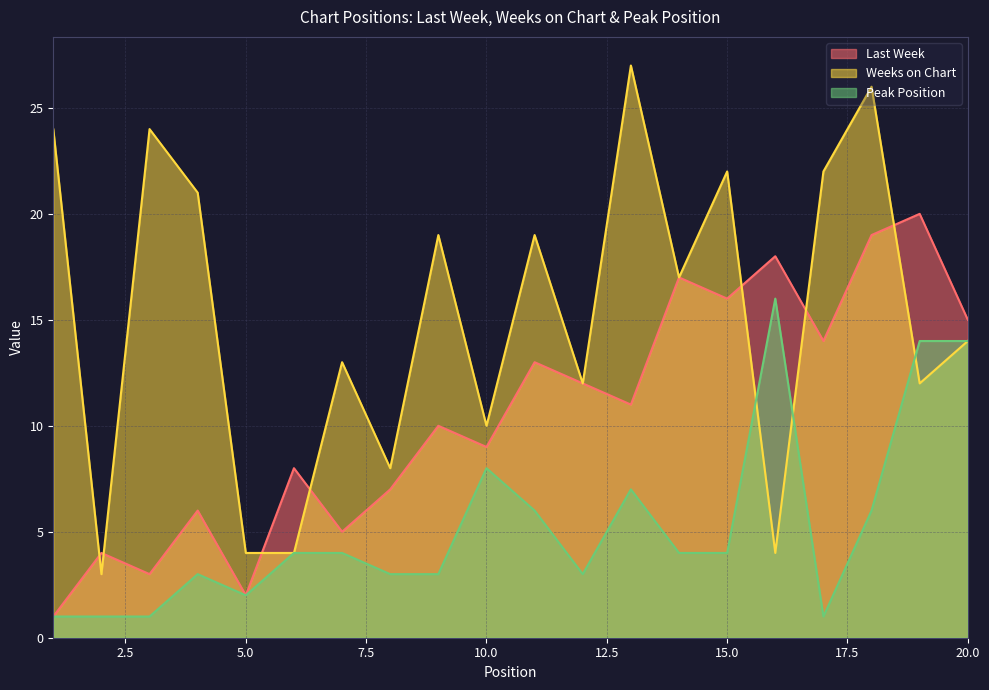

How many lines are shown in the chart?

3